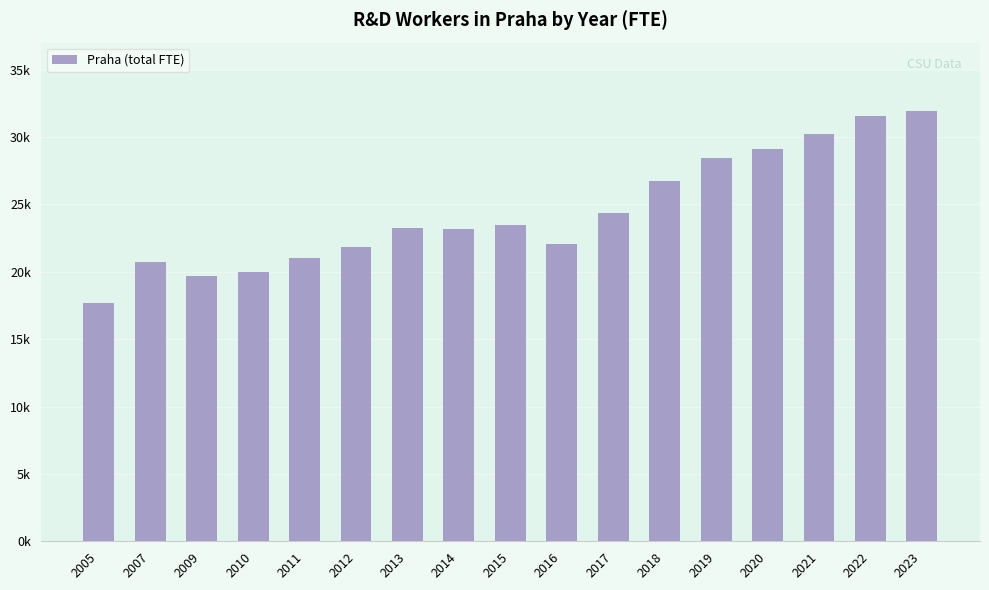

Does the chart contain any negative values?

No